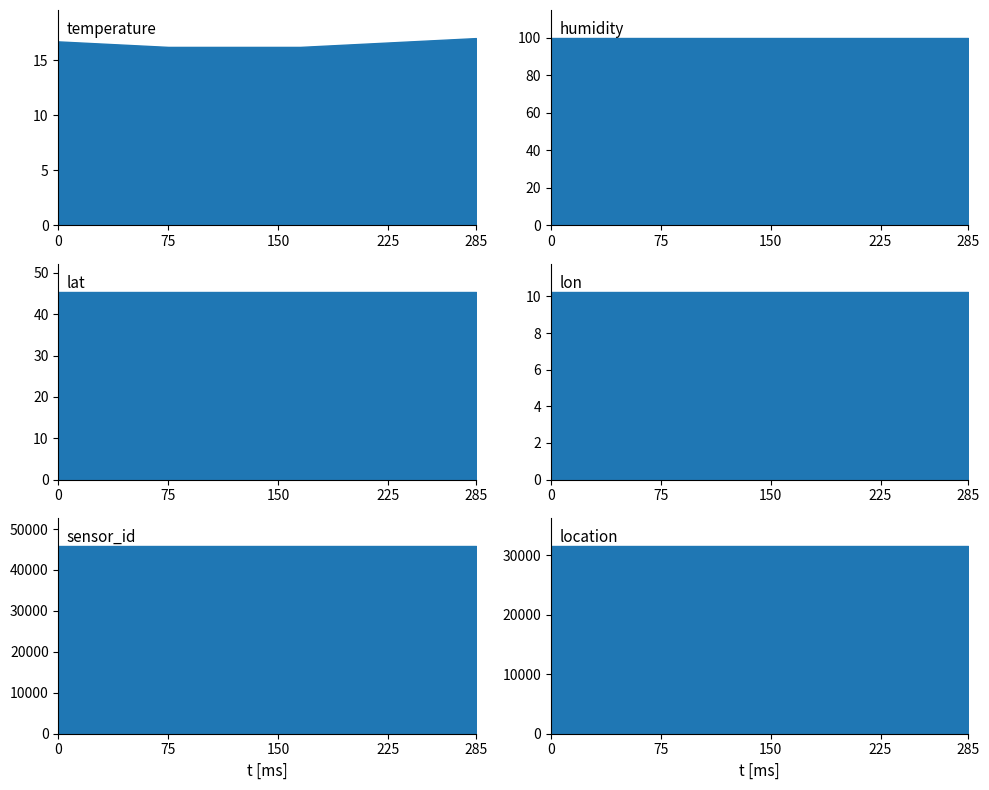

What is the difference between the highest and lowest values at 07:30?

45754.8